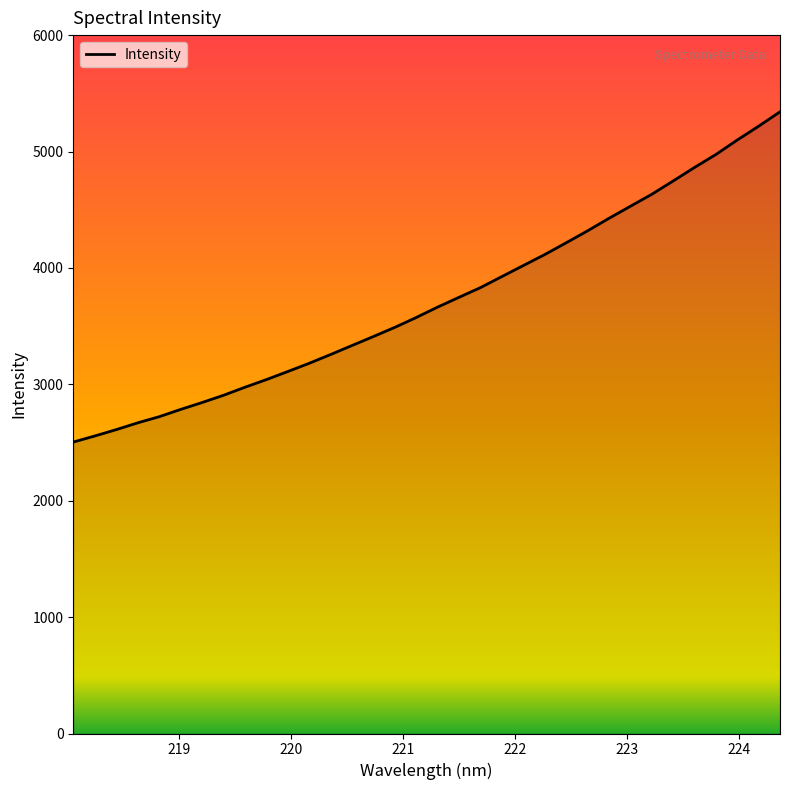

What is the difference between the maximum and minimum values?

2837.2